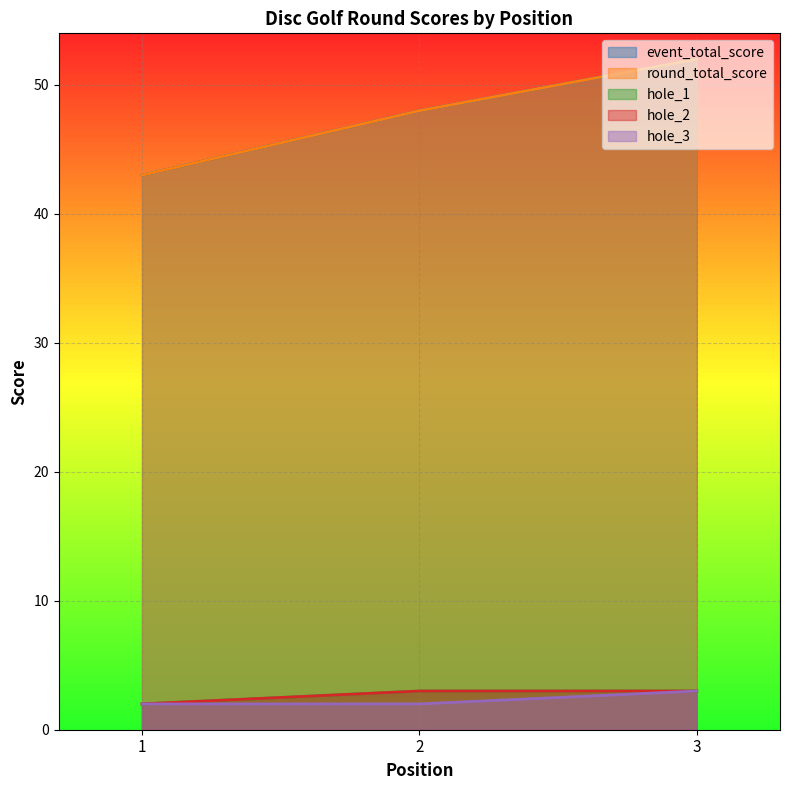

Which series has the largest range (max minus min)?

event_total_score